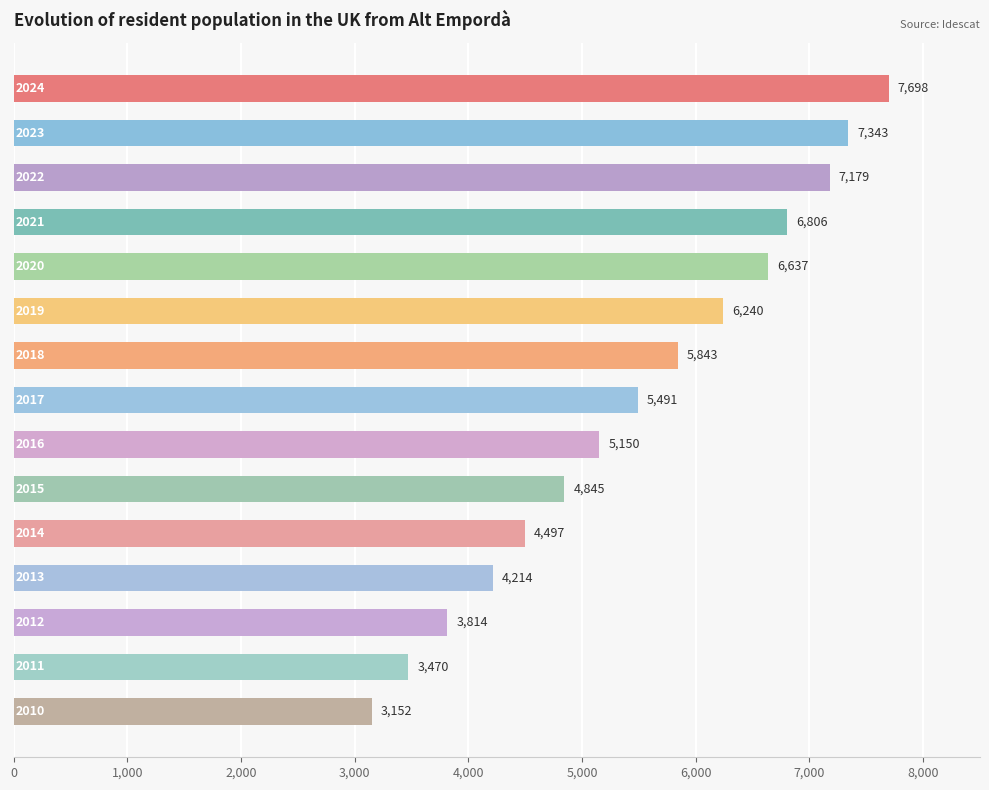

What is the value of the 7th bar from the top?

5843